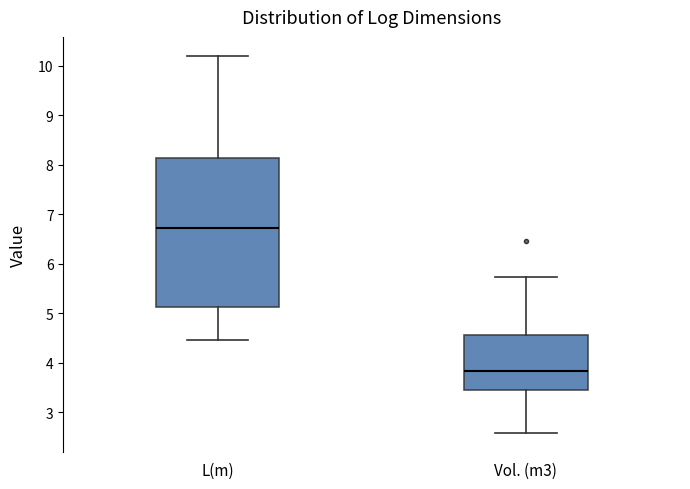

Reading left to right, read every box against the y-axis: the position of its median line, the range the box covers, and the ends of its whiskers. The values are not printed on the chart, so give them approximately, as read against the axis.

L(m): median 6.7, box 5.1 to 8.1, whiskers 4.5 to 10.2
Vol. (m3): median 3.8, box 3.5 to 4.6, whiskers 2.6 to 5.7